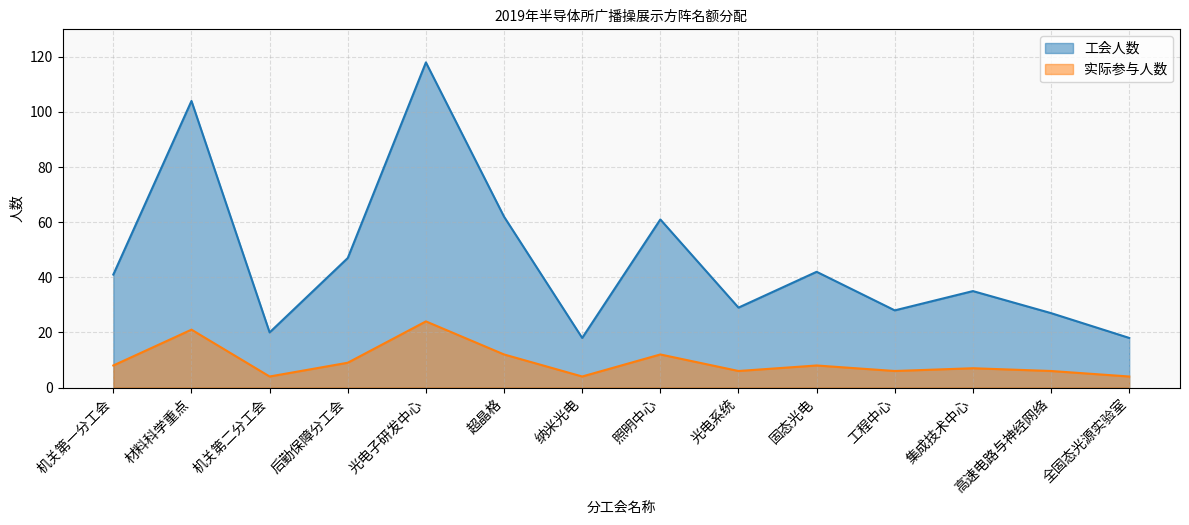

Reading left to right, extract all data points from this chart.

工会人数: 41	104	20	47	118	62	18	61	29	42	28	35	27	18
实际参与人数: 8	21	4	9	24	12	4	12	6	8	6	7	6	4